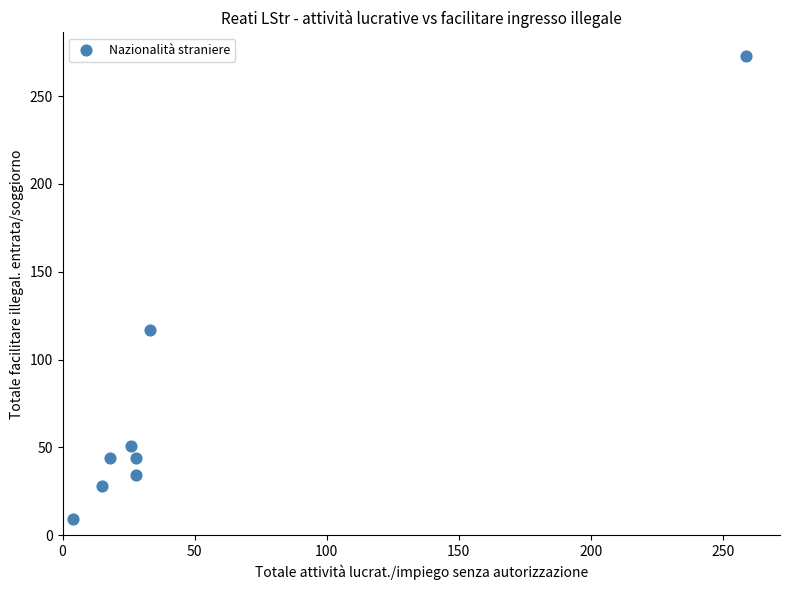

What Y value in the scatter plot is closest to 141?

117